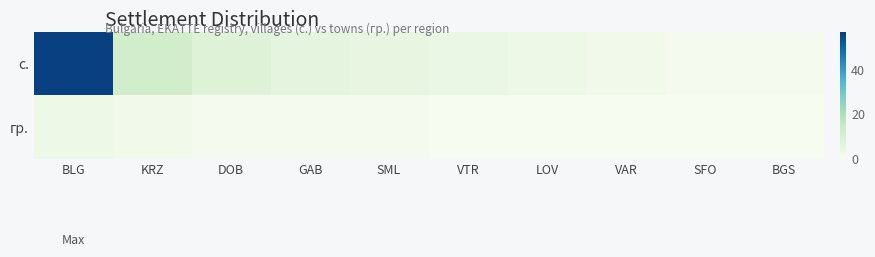

List the series in order of their peak value, highest first.

с., гр.